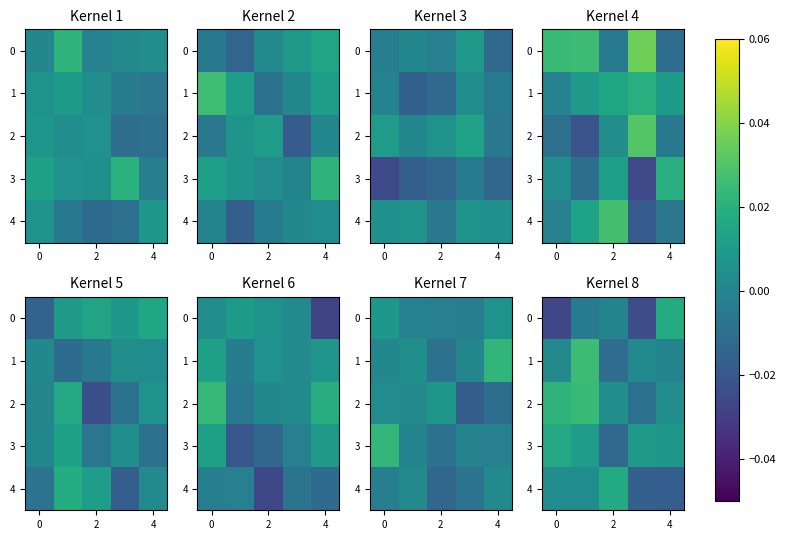

At how many categories does at least one series exceed 0?

5